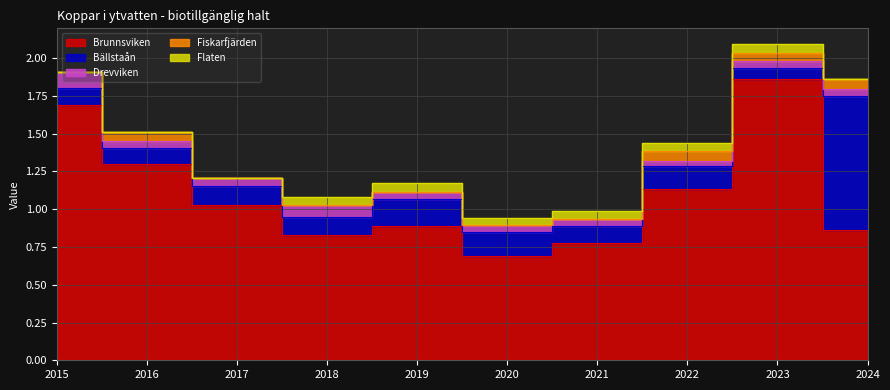

What is the total value across all series at 2017?

1.2